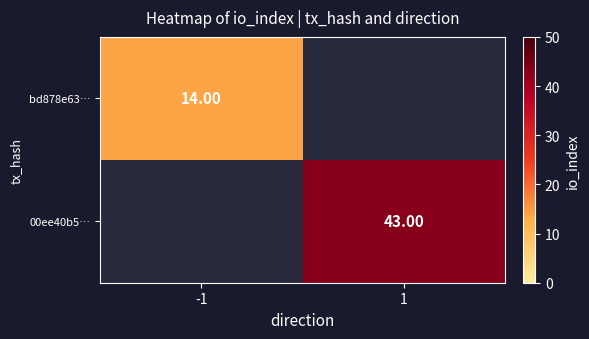

Is the value of bd878e63… at 1 greater than the value of 00ee40b5… at 1?

No